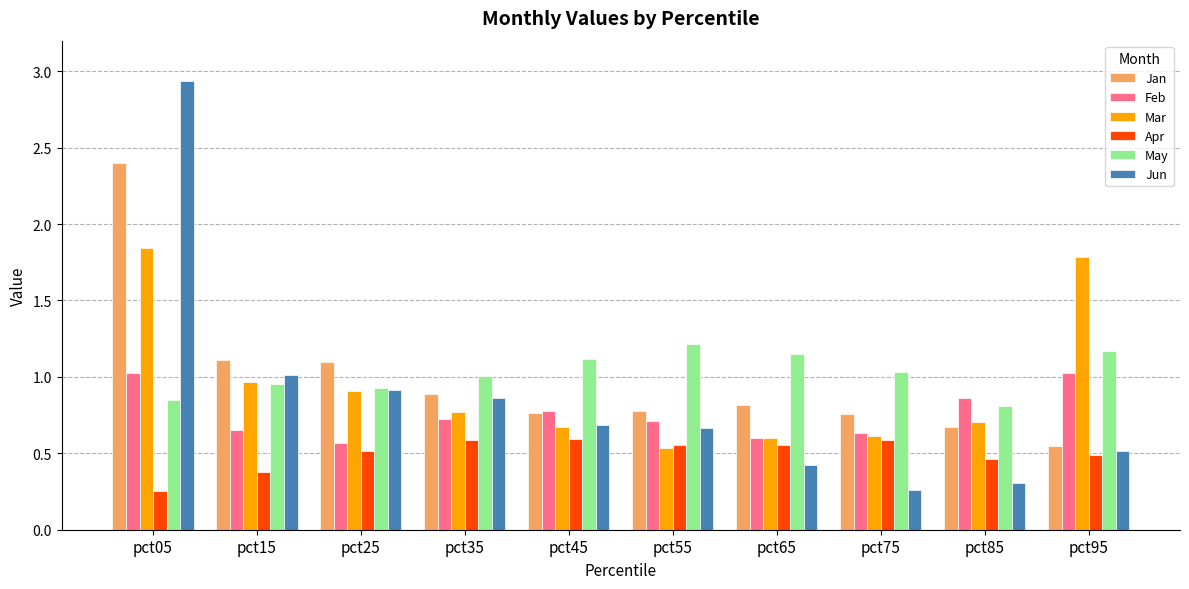

At which label does Feb reach its minimum?

pct25